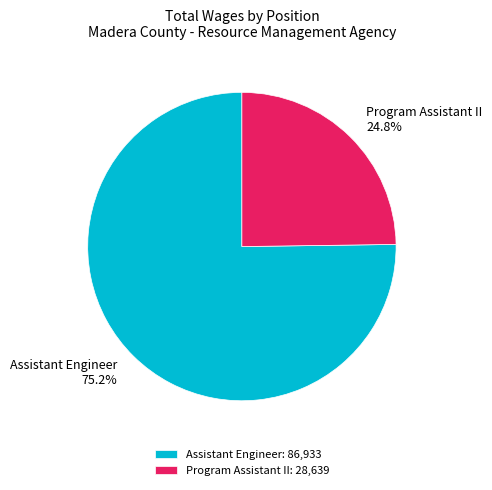

The Assistant Engineer slice represents 70% of the pie. True or false?

False